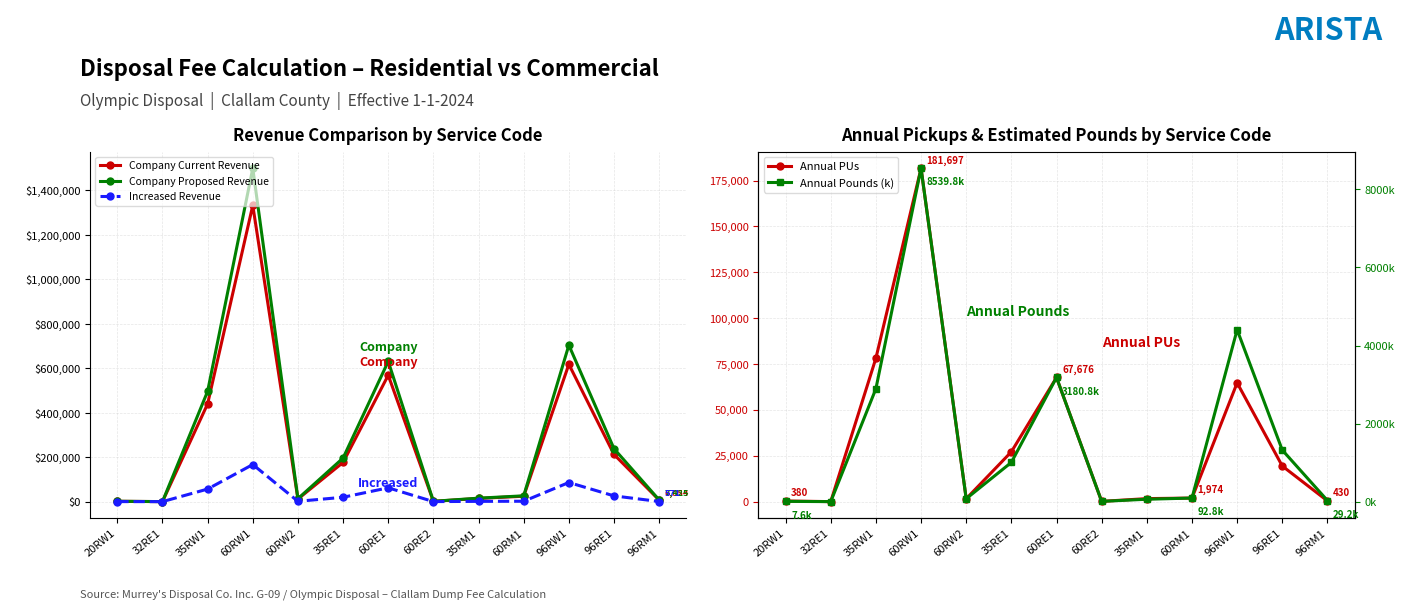

True or false: Increased Revenue has a value of 54.2 at 20RW1.

False